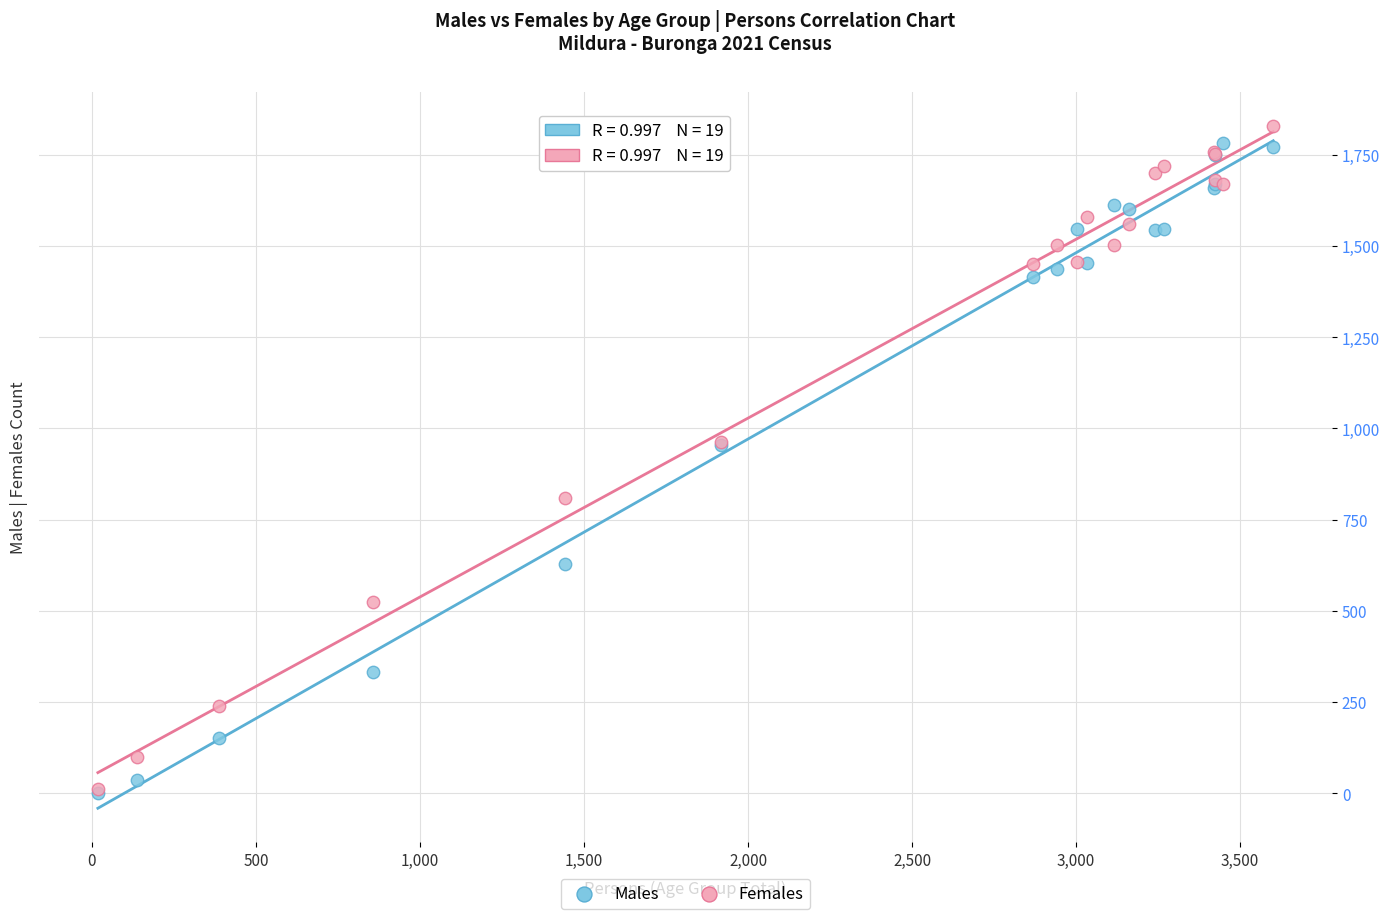

What are all the series names shown in the legend?

Males, Females